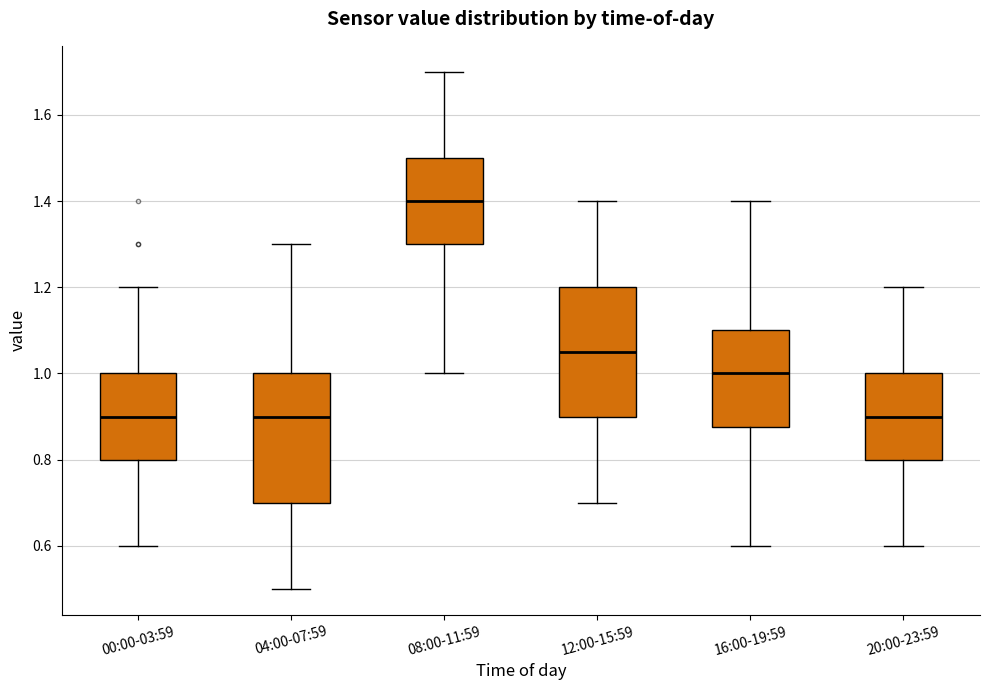

Reading left to right, transcribe this box plot: for each box, give where its median line is, the range the box spans, and where its two whiskers end, as read against the y-axis. The values are not printed on the chart, so give them approximately, as read against the axis.

00:00-03:59: median 0.90, box 0.80 to 1.00, whiskers 0.60 to 1.20
04:00-07:59: median 0.90, box 0.70 to 1.00, whiskers 0.50 to 1.30
08:00-11:59: median 1.40, box 1.30 to 1.50, whiskers 1.00 to 1.70
12:00-15:59: median 1.06, box 0.90 to 1.20, whiskers 0.70 to 1.40
16:00-19:59: median 1.00, box 0.88 to 1.10, whiskers 0.60 to 1.40
20:00-23:59: median 0.90, box 0.80 to 1.00, whiskers 0.60 to 1.20